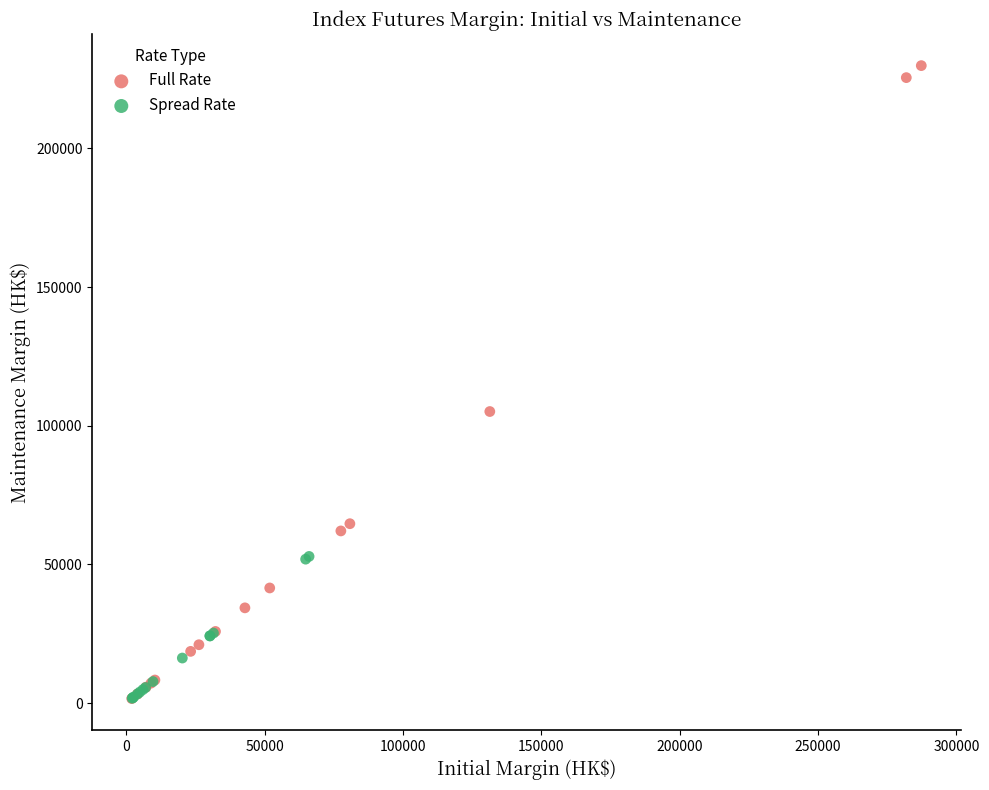

Which series has the widest spread of Y values?

Full Rate